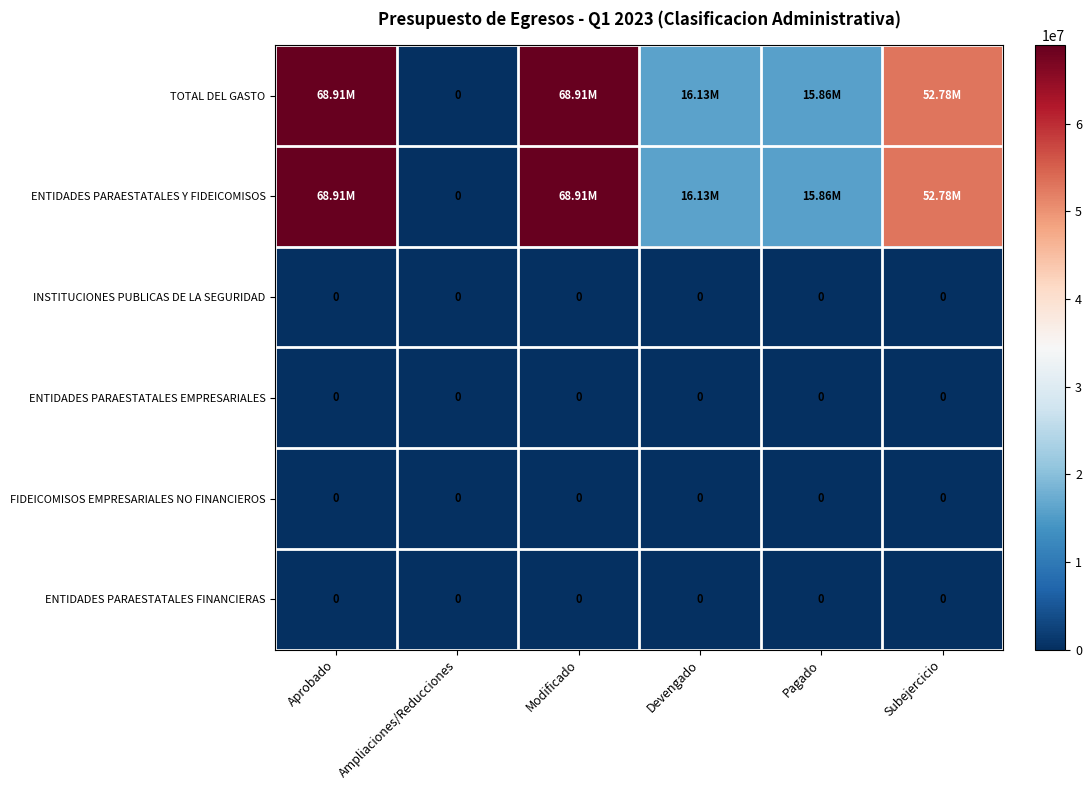

Which series has the largest total across all categories?

TOTAL DEL GASTO